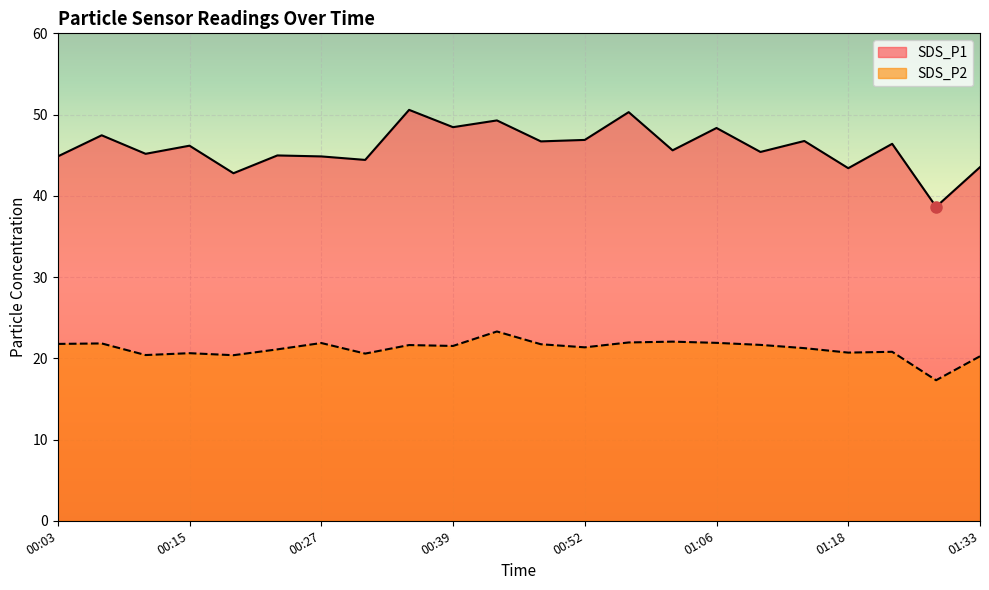

How many interior local valleys does the SDS_P1 series have?

9